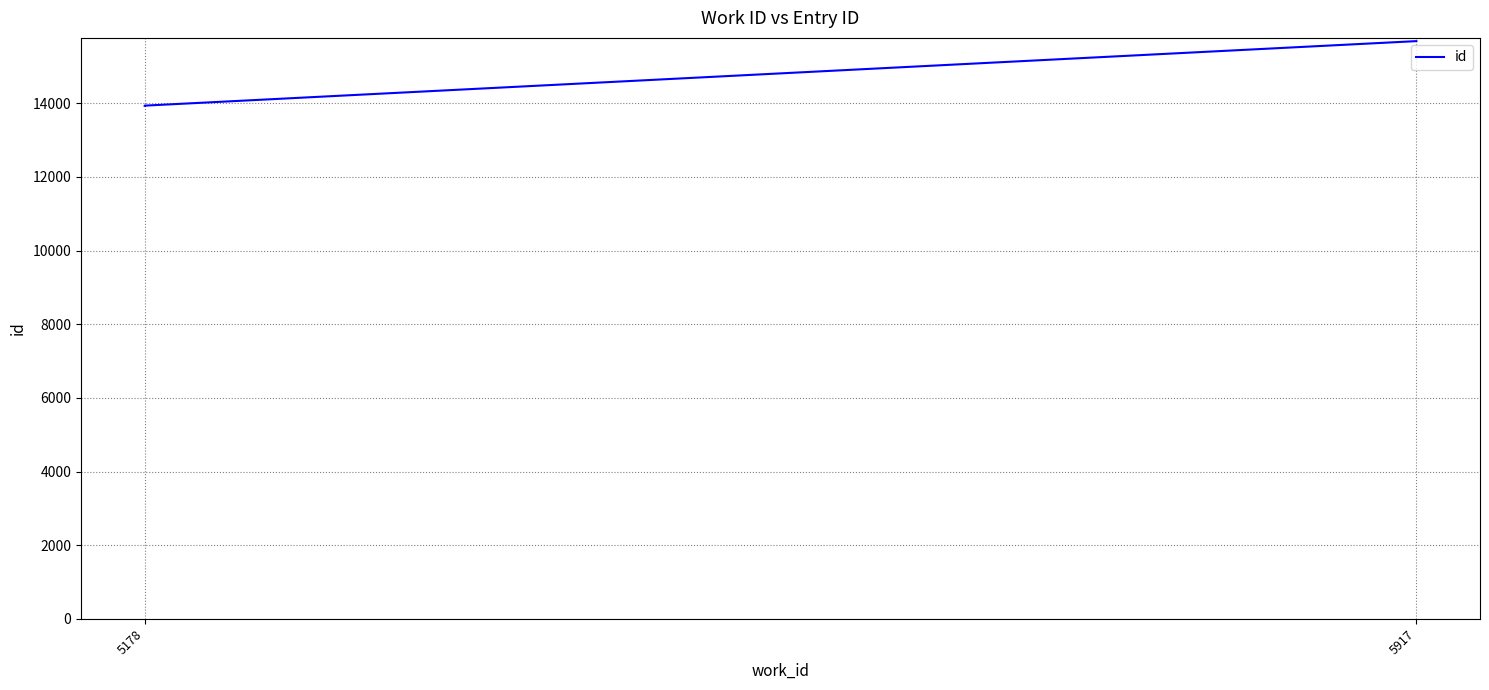

Does the chart have visible grid lines?

Yes